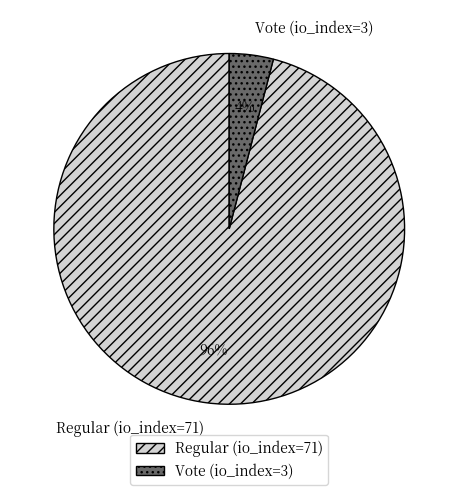

What is the largest slice in the pie chart?

Regular (io_index=71)